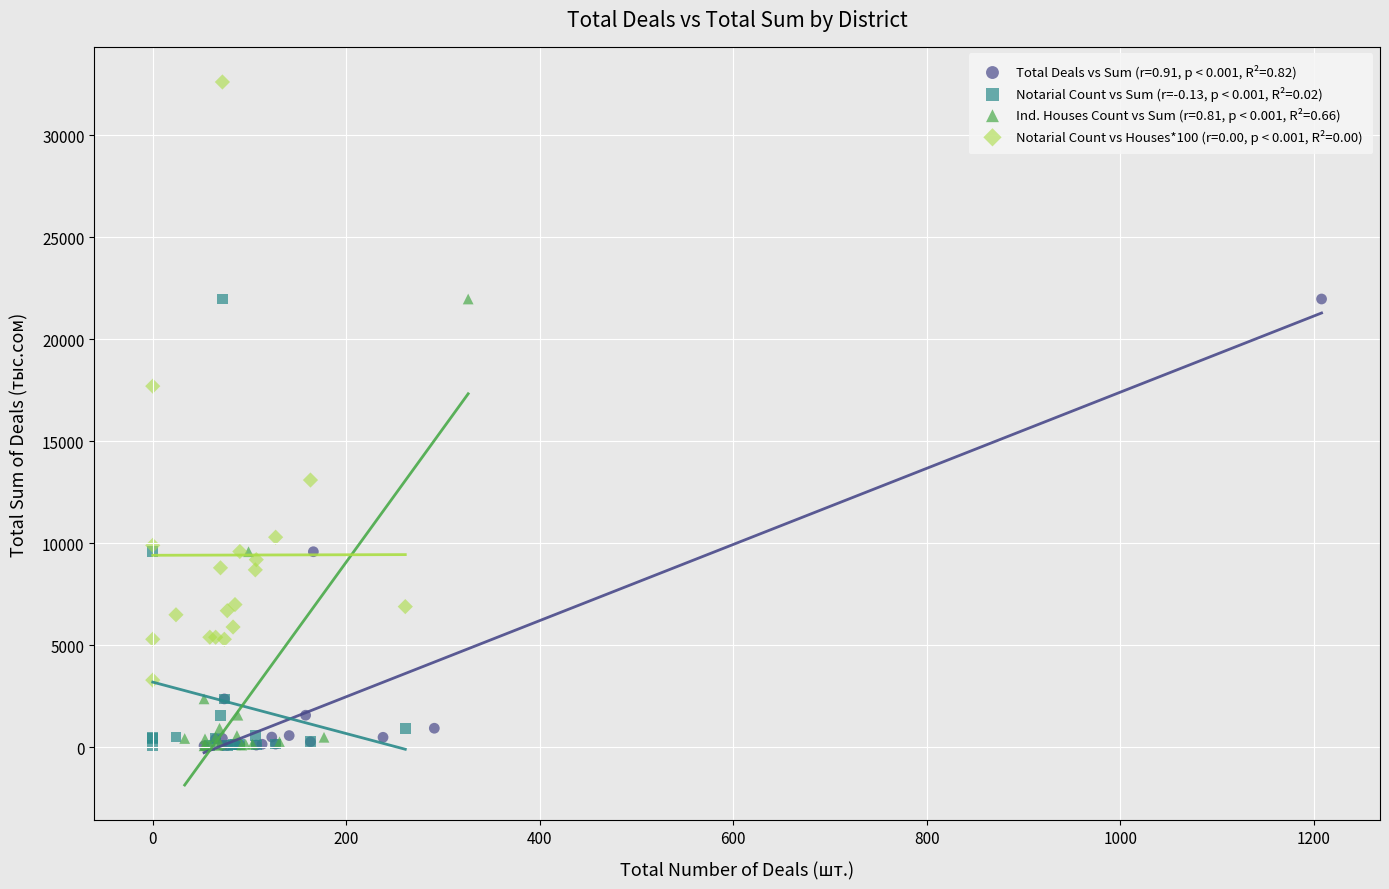

Which series has the widest spread of Y values?

Notarial Count vs Houses*100 (r=0.00, p < 0.001, R²=0.00)